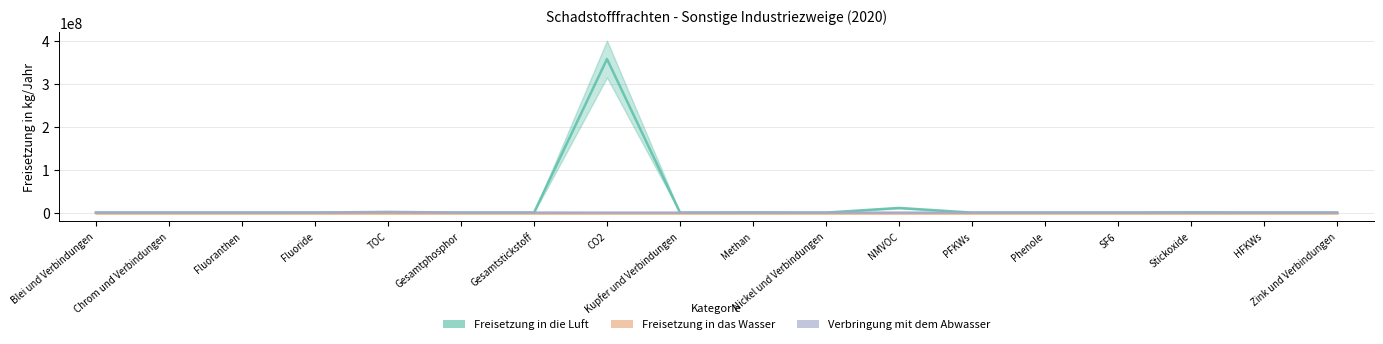

Count the number of categories in the chart.

18